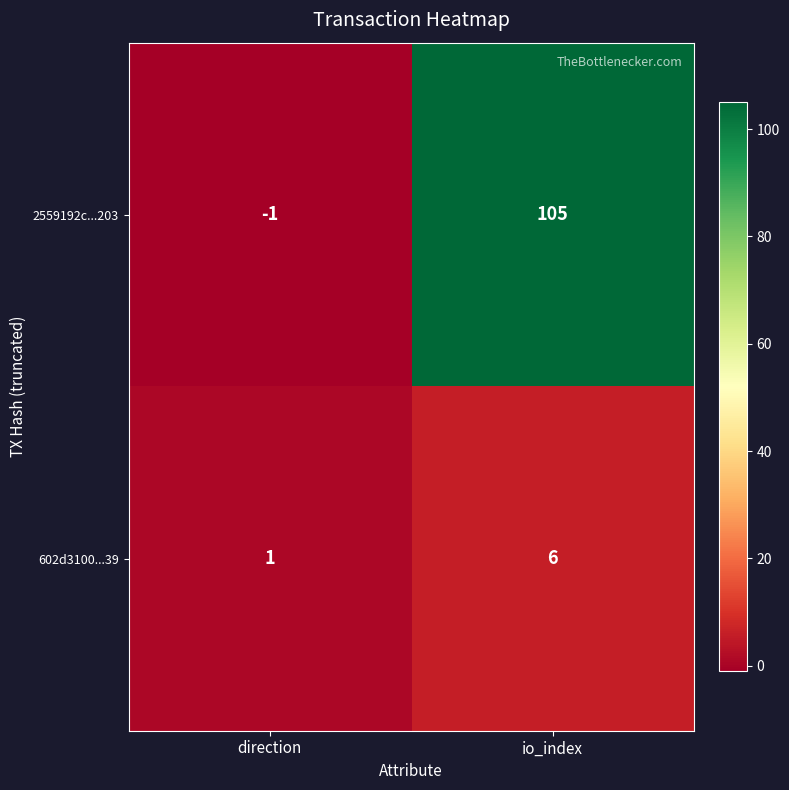

The value of 2559192c...203 at io_index is 105. True or false?

True